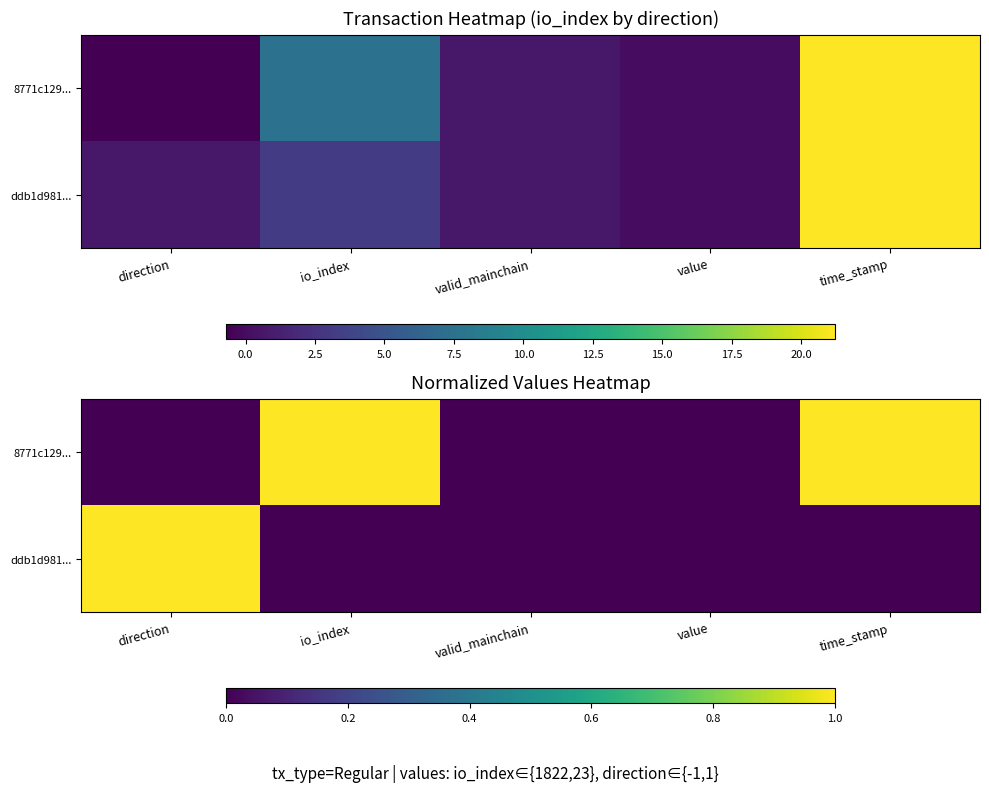

Rank the categories by 8771c129... value from lowest to highest.

direction, valid_mainchain, value, io_index, time_stamp